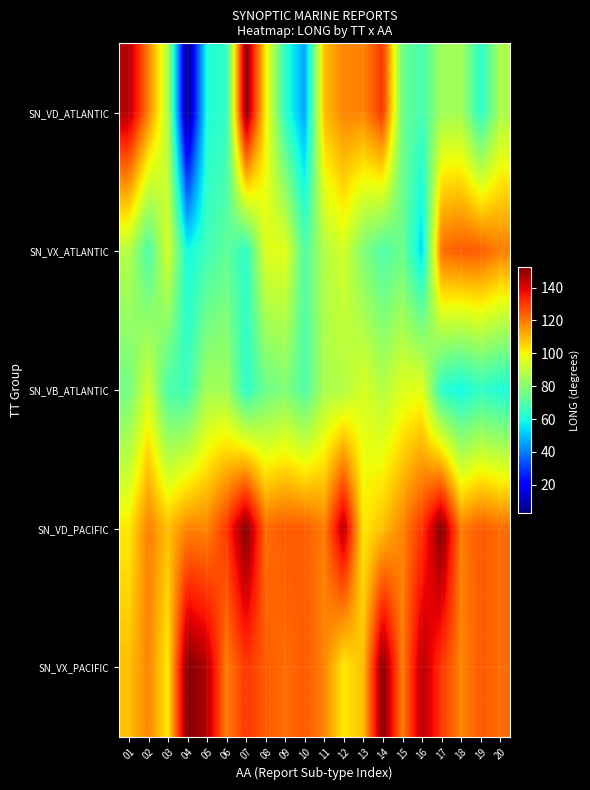

What is the smallest value displayed?

2.6